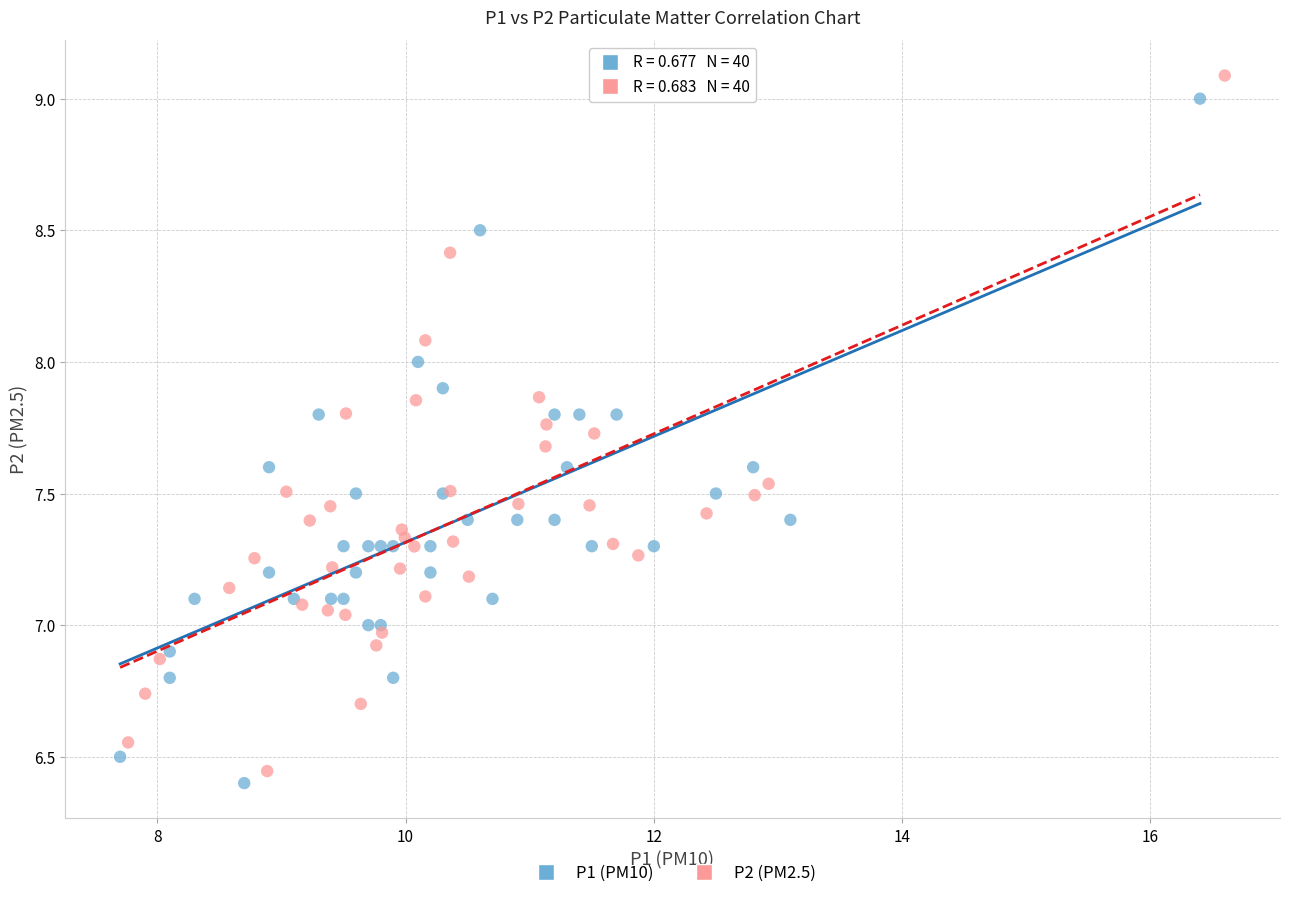

Which series contains the lowest Y value?

P1 (PM10)